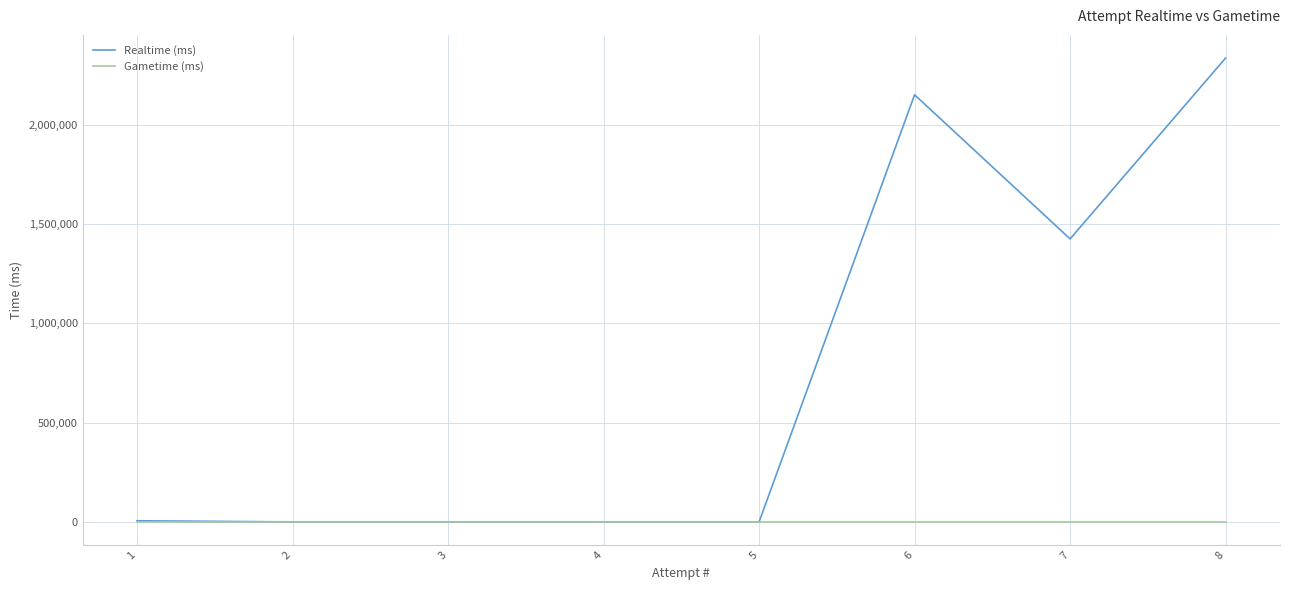

True or false: Realtime (ms) has a value of 2335607 at 8.

True